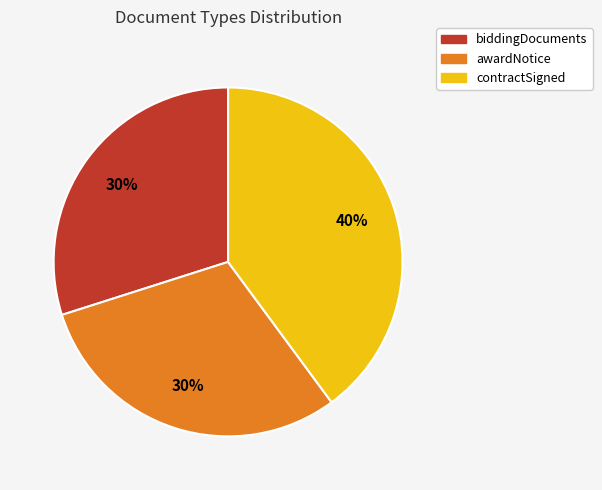

Approximately how many times larger is the value at biddingDocuments compared to awardNotice?

1.0